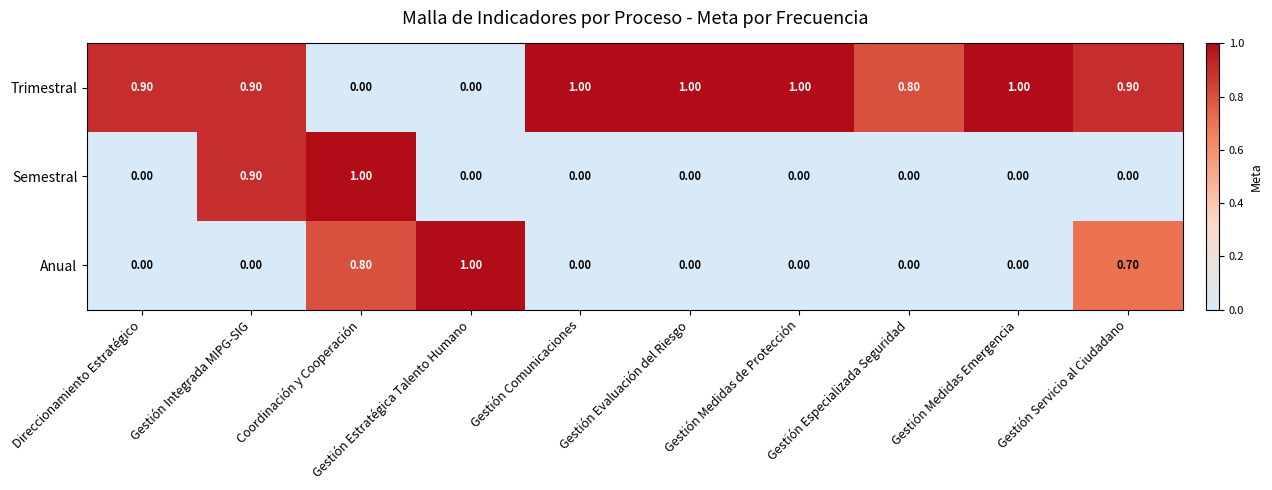

What is the sum of the Anual values at Direccionamiento Estratégico and Coordinación y Cooperación?

0.8